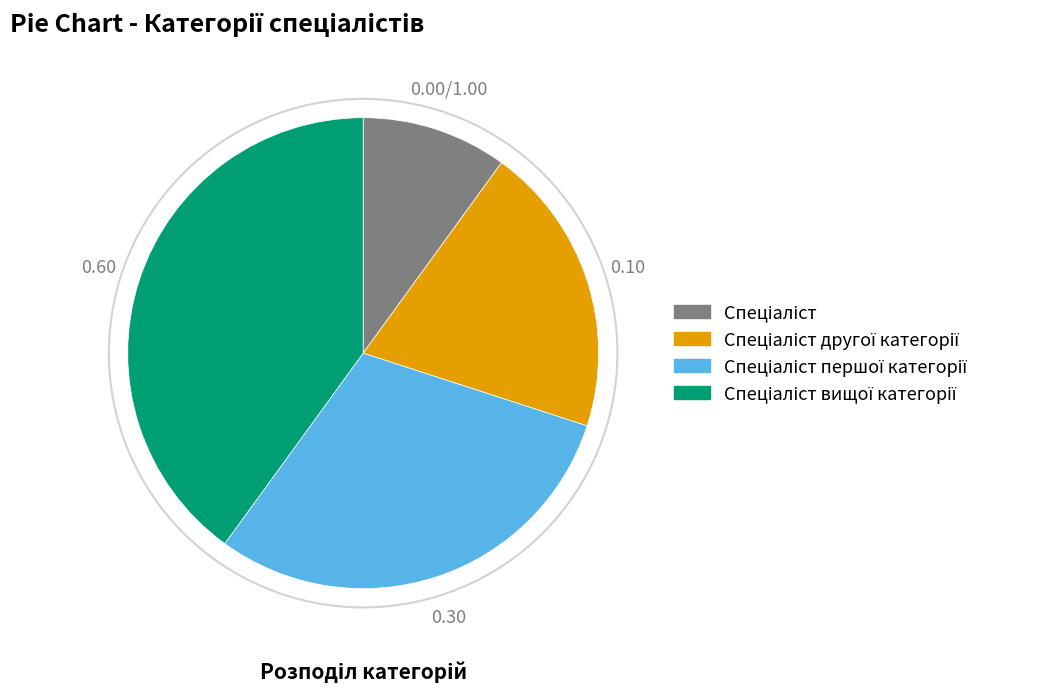

Is there a majority slice in this chart?

No